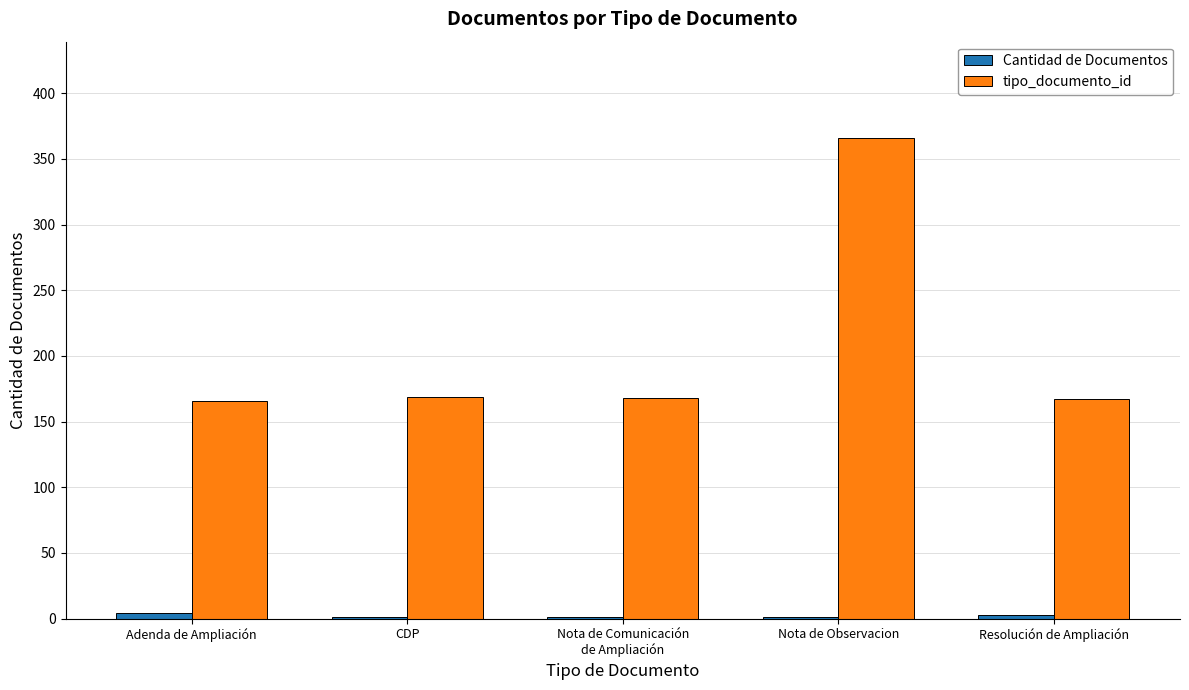

Which series has the largest total across all categories?

tipo_documento_id